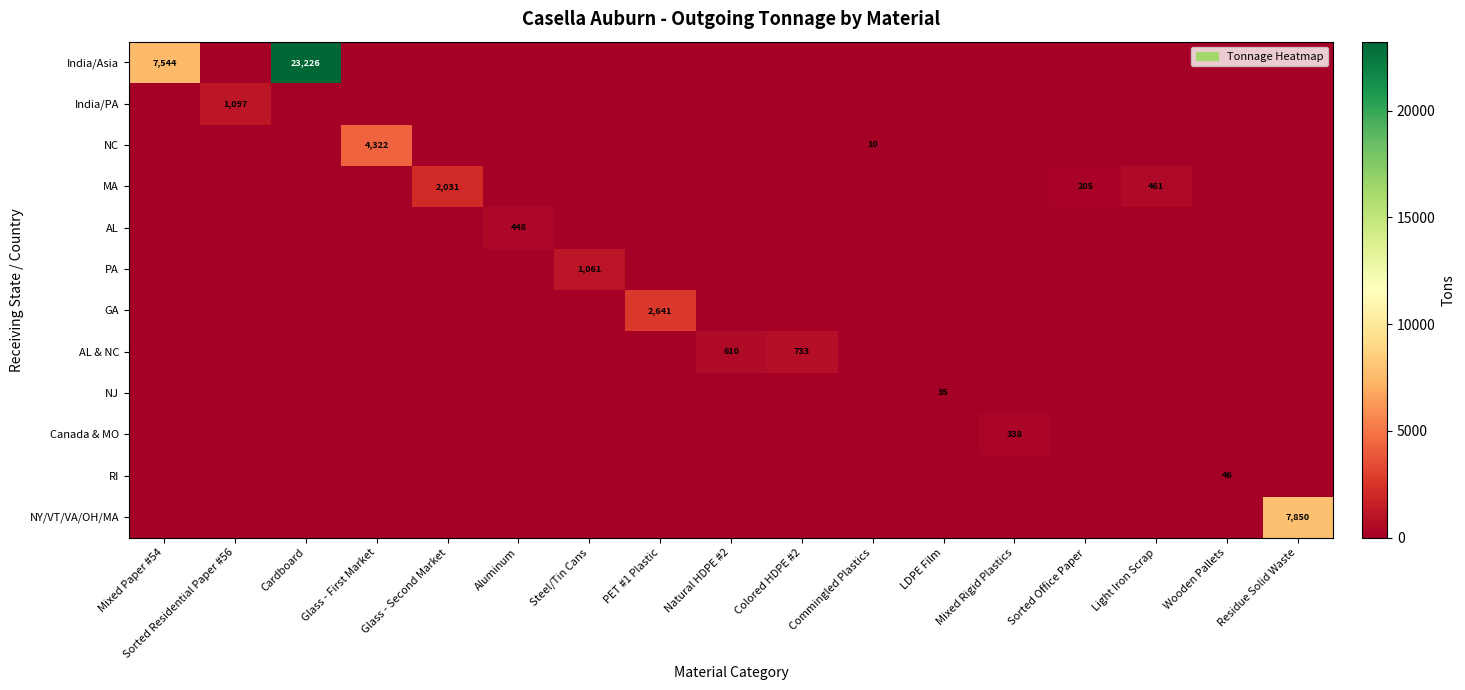

The India/Asia series shows 8859 at Cardboard. True or false?

False